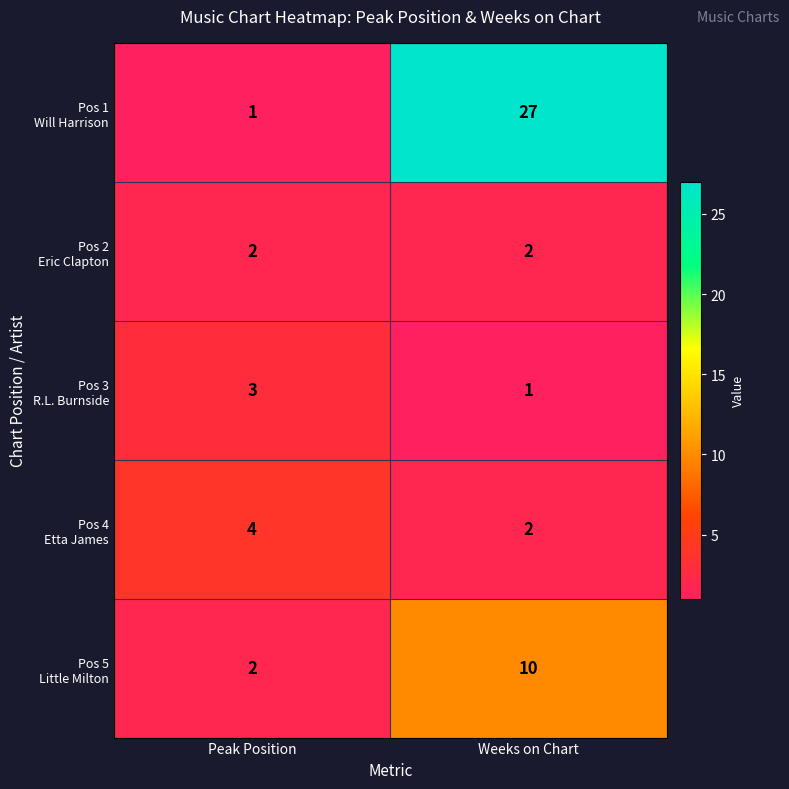

At which category is the sum across all series the highest?

Weeks on Chart